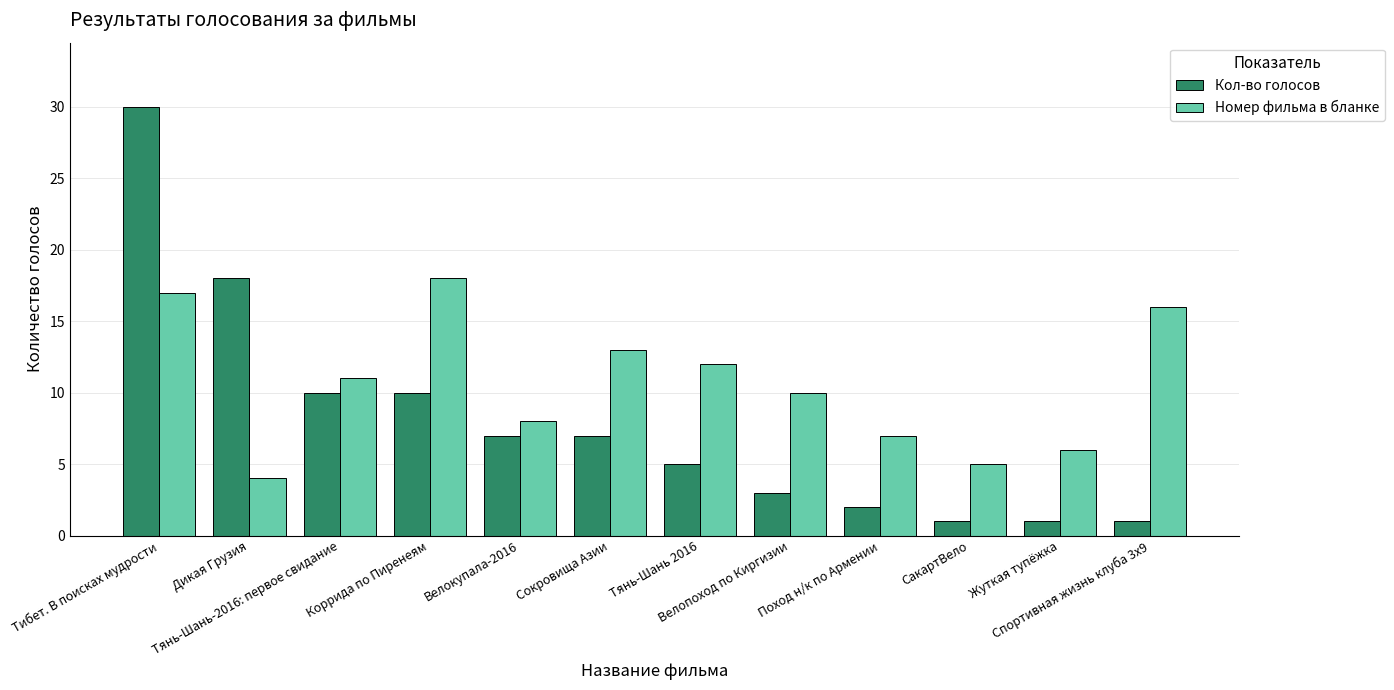

Are the bars grouped side by side (vs. stacked)?

Yes